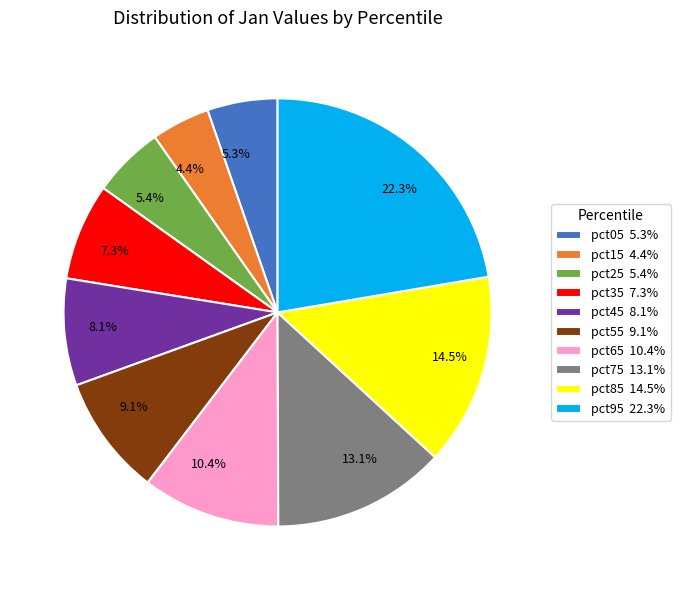

What is the total percentage of pct85 and pct95?

36.8%